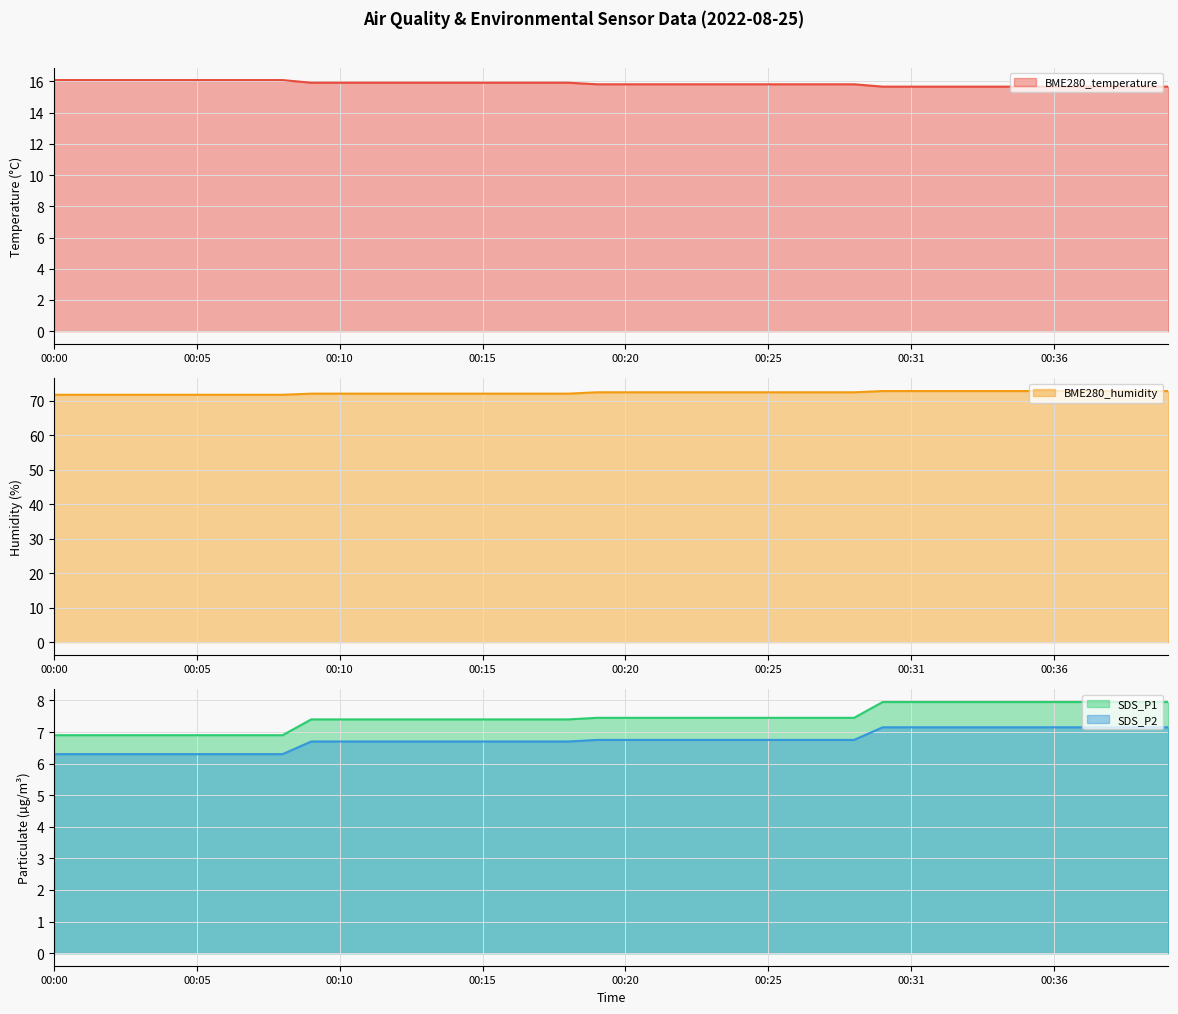

What is the average value of the SDS_P2 series?

6.7